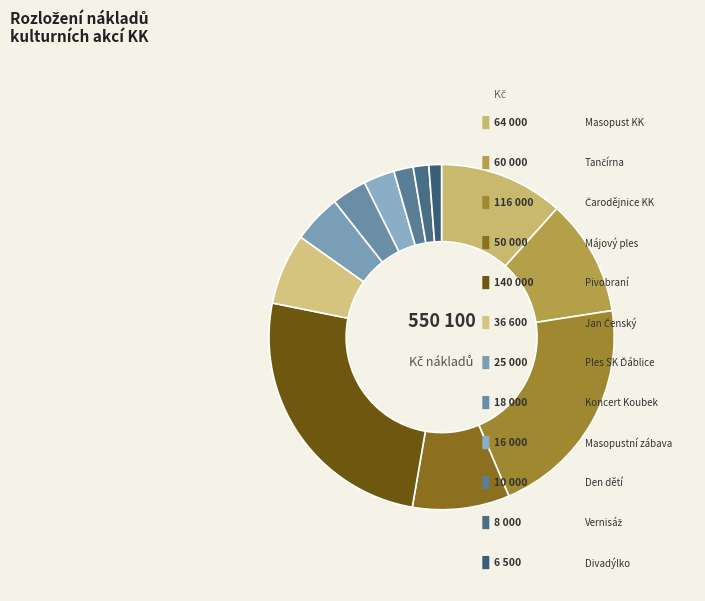

How many slices are in this pie chart?

12